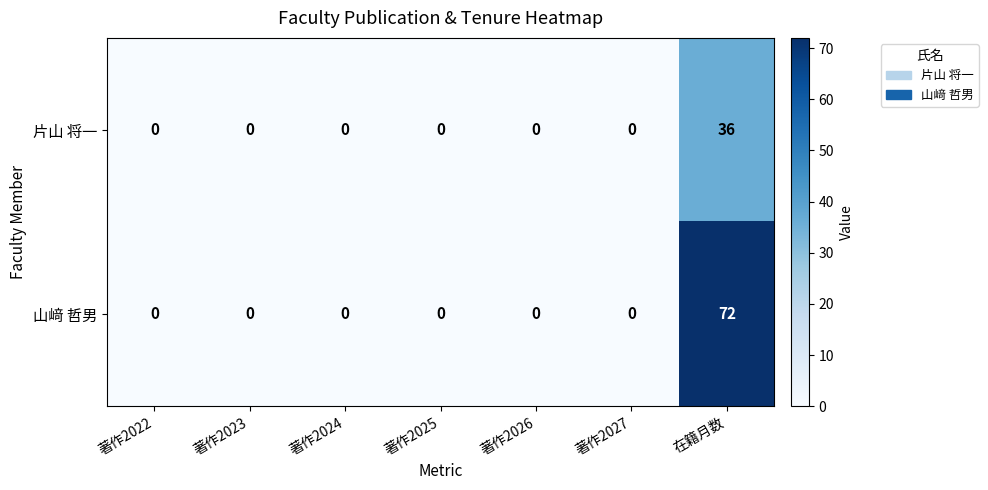

Which series has the largest total across all categories?

山﨑 哲男